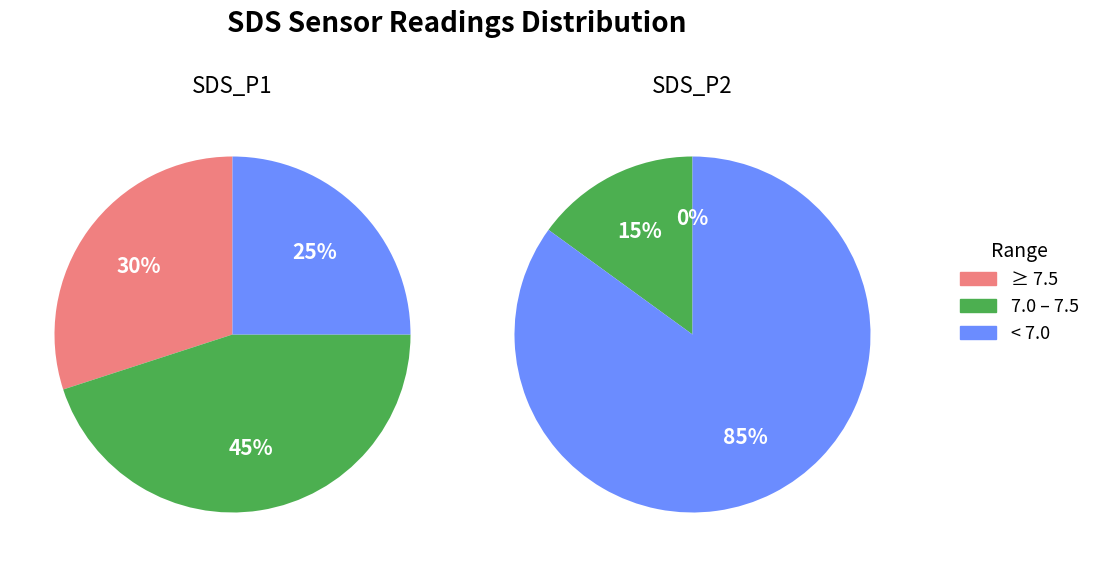

Which series changed the most between 7 and 28?

SDS_P1